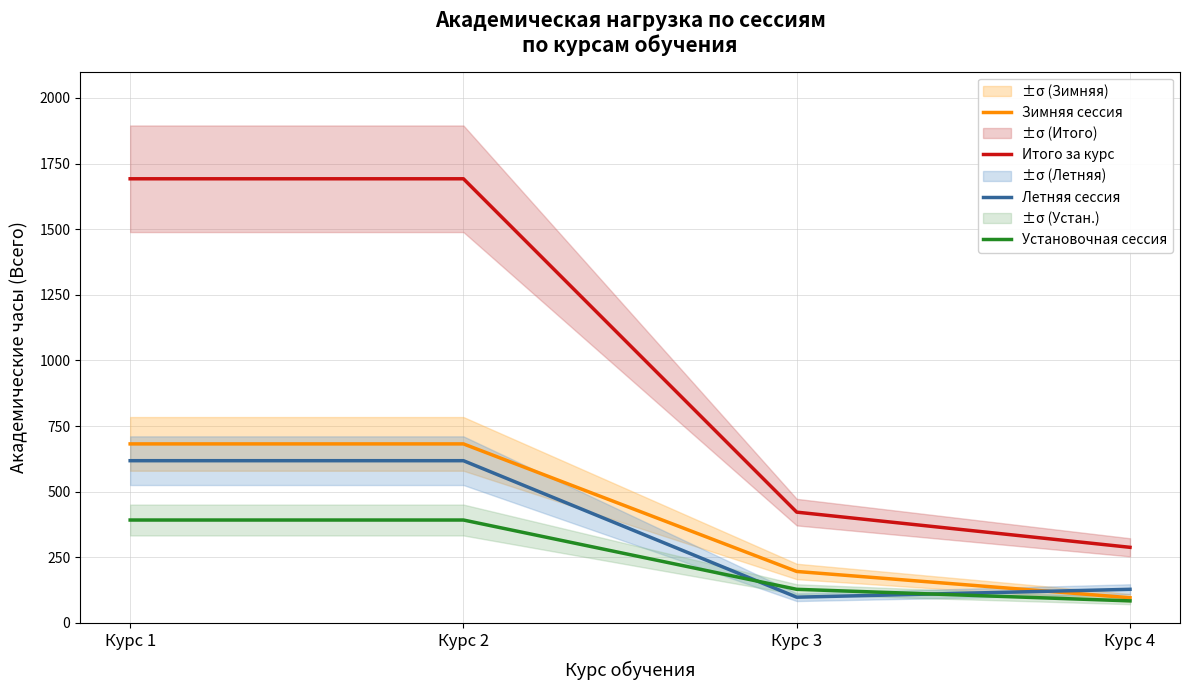

Reading right to left, what are all the values shown in this chart?

Зимняя сессия: 96	196	682	682
Итого за курс: 288	422	1692	1692
Летняя сессия: 128	98	618	618
Установочная сессия: 84	128	392	392